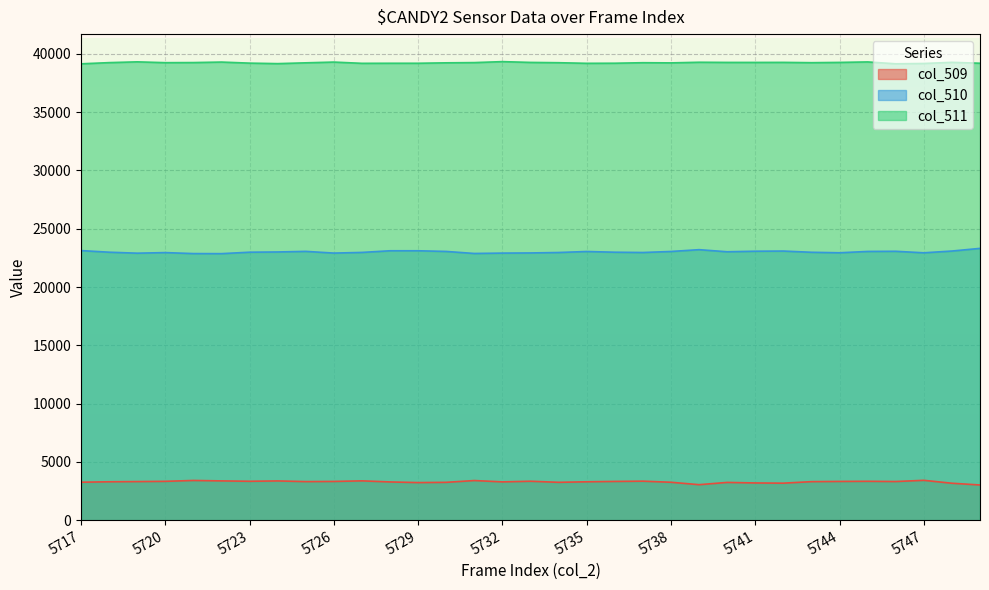

Reading left to right, extract all data points from this chart.

col_509: 5717=3256	5718=3293	5719=3310	5720=3331	5721=3406	5722=3369	5723=3336	5724=3366	5725=3308	5726=3322	5727=3372	5728=3279	5729=3224	5730=3245	5731=3399	5732=3284	5733=3339	5734=3247	5735=3292	5736=3323	5737=3345	5738=3252	5739=3044	5740=3238	5741=3192	5742=3174	5743=3304	5744=3323	5745=3334	5746=3315	5747=3418	5748=3168	5749=3017
col_510: 5717=23128	5718=22989	5719=22905	5720=22955	5721=22871	5722=22865	5723=22989	5724=23009	5725=23060	5726=22913	5727=22970	5728=23112	5729=23112	5730=23054	5731=22880	5732=22912	5733=22925	5734=22963	5735=23049	5736=22988	5737=22963	5738=23051	5739=23206	5740=23026	5741=23073	5742=23087	5743=22983	5744=22940	5745=23054	5746=23067	5747=22937	5748=23089	5749=23317
col_511: 5717=39151	5718=39253	5719=39320	5720=39249	5721=39258	5722=39301	5723=39210	5724=39167	5725=39236	5726=39300	5727=39193	5728=39199	5729=39199	5730=39236	5731=39256	5732=39339	5733=39271	5734=39246	5735=39194	5736=39202	5737=39246	5738=39232	5739=39285	5740=39271	5741=39270	5742=39274	5743=39248	5744=39272	5745=39313	5746=39153	5747=39180	5748=39278	5749=39201